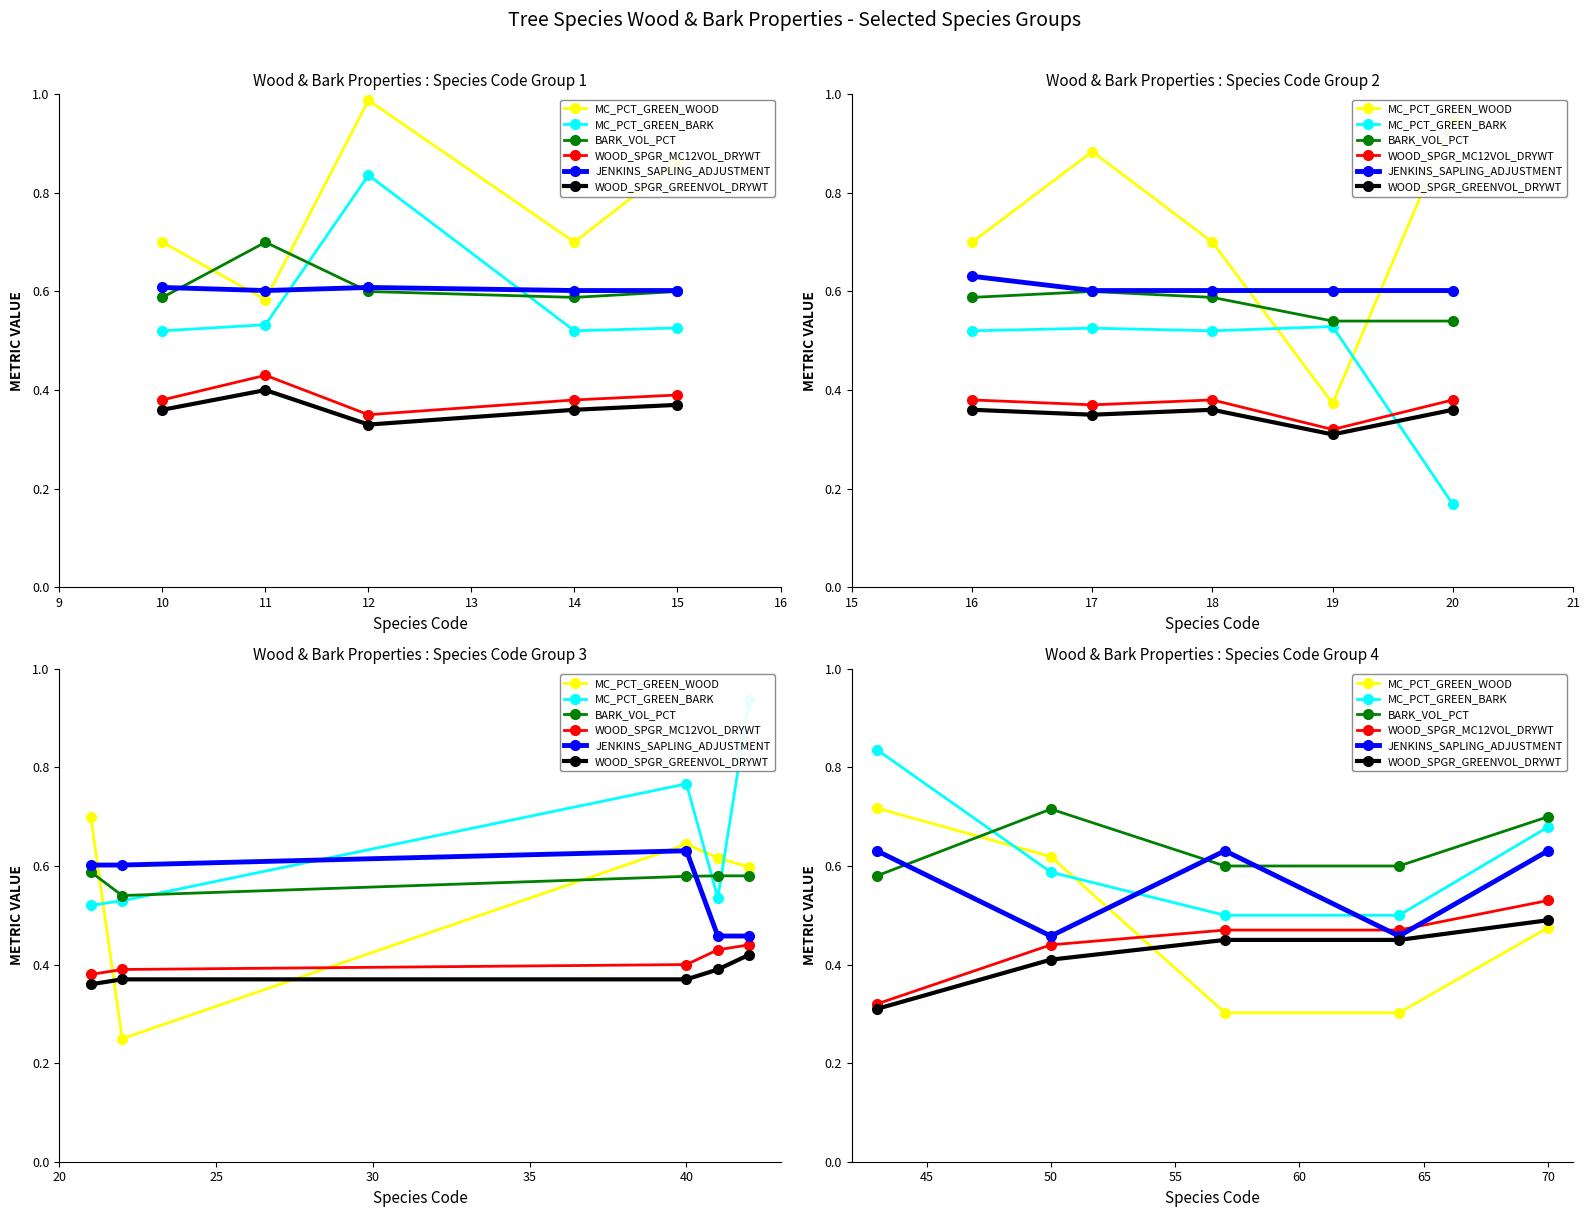

How many interior local peaks does the JENKINS_SAPLING_ADJUSTMENT series have?

1